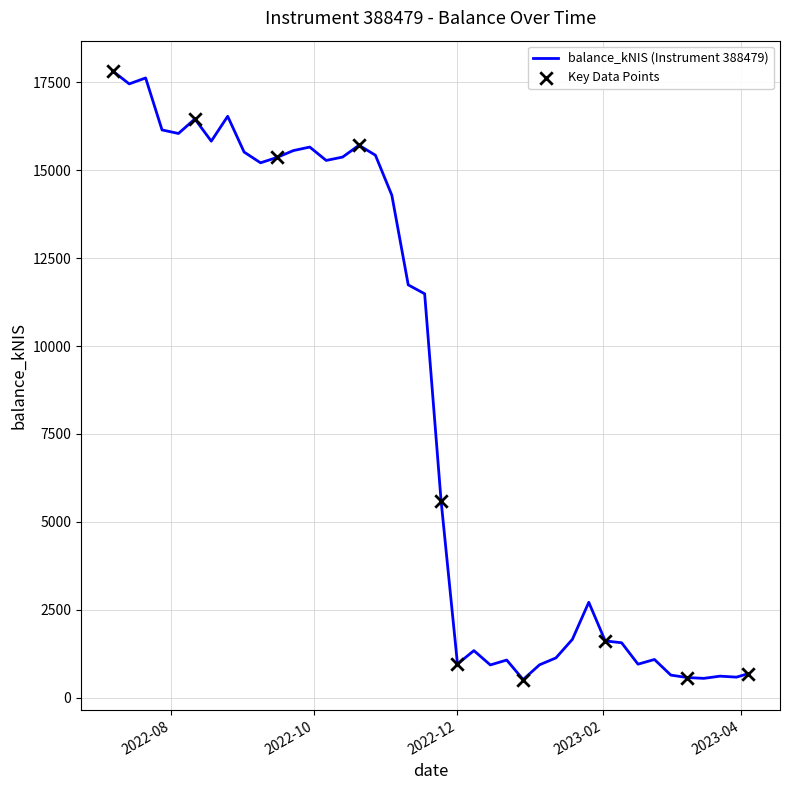

What is the maximum value shown in the chart?

17821.4